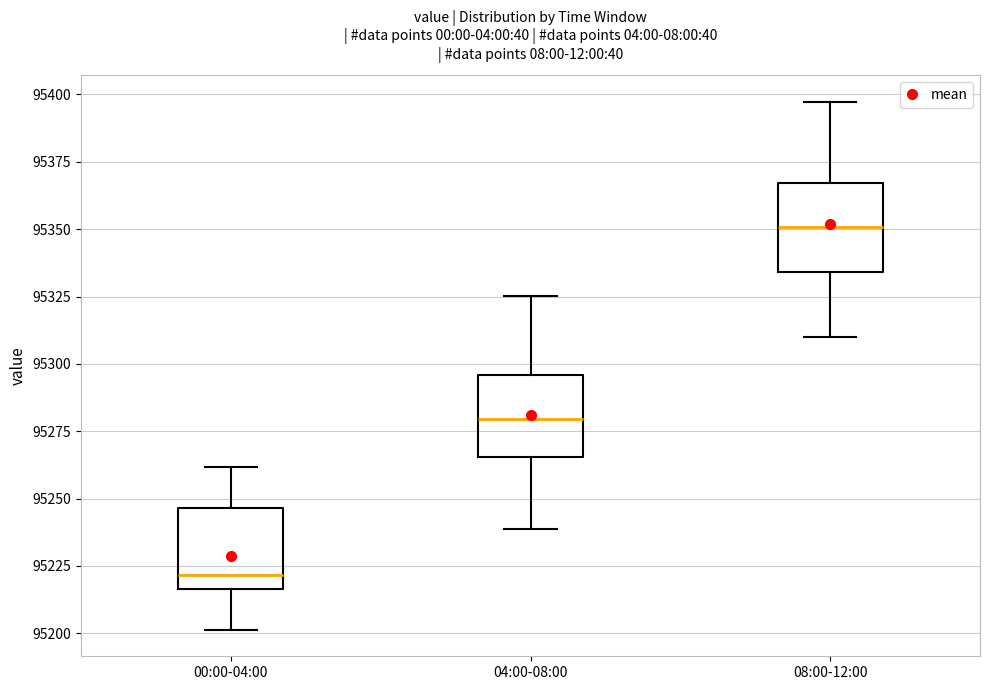

Reading left to right, read every box against the y-axis: the position of its median line, the range the box covers, and the ends of its whiskers. The values are not printed on the chart, so give them approximately, as read against the axis.

00:00-04:00: median 95220, box 95215 to 95245, whiskers 95200 to 95260
04:00-08:00: median 95280, box 95265 to 95295, whiskers 95240 to 95325
08:00-12:00: median 95350, box 95335 to 95365, whiskers 95310 to 95395